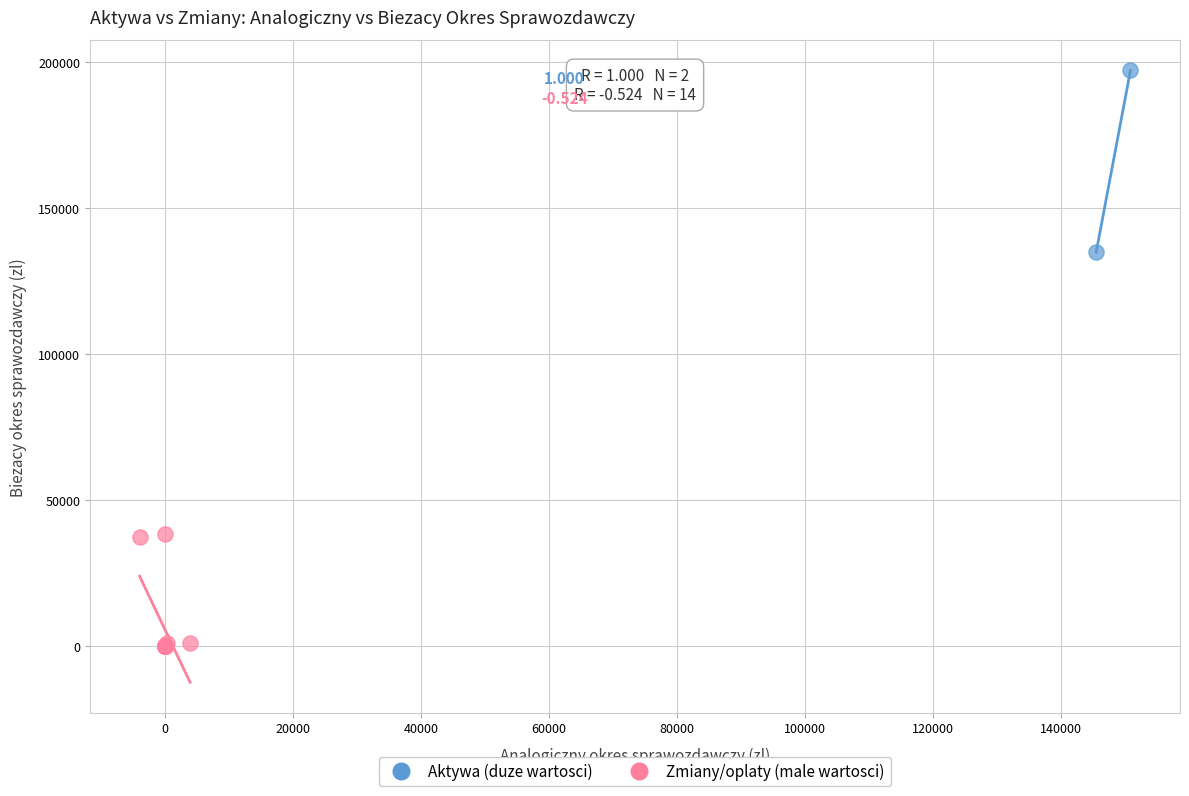

What are all the series names shown in the legend?

Aktywa (duze wartosci), Zmiany/oplaty (male wartosci)